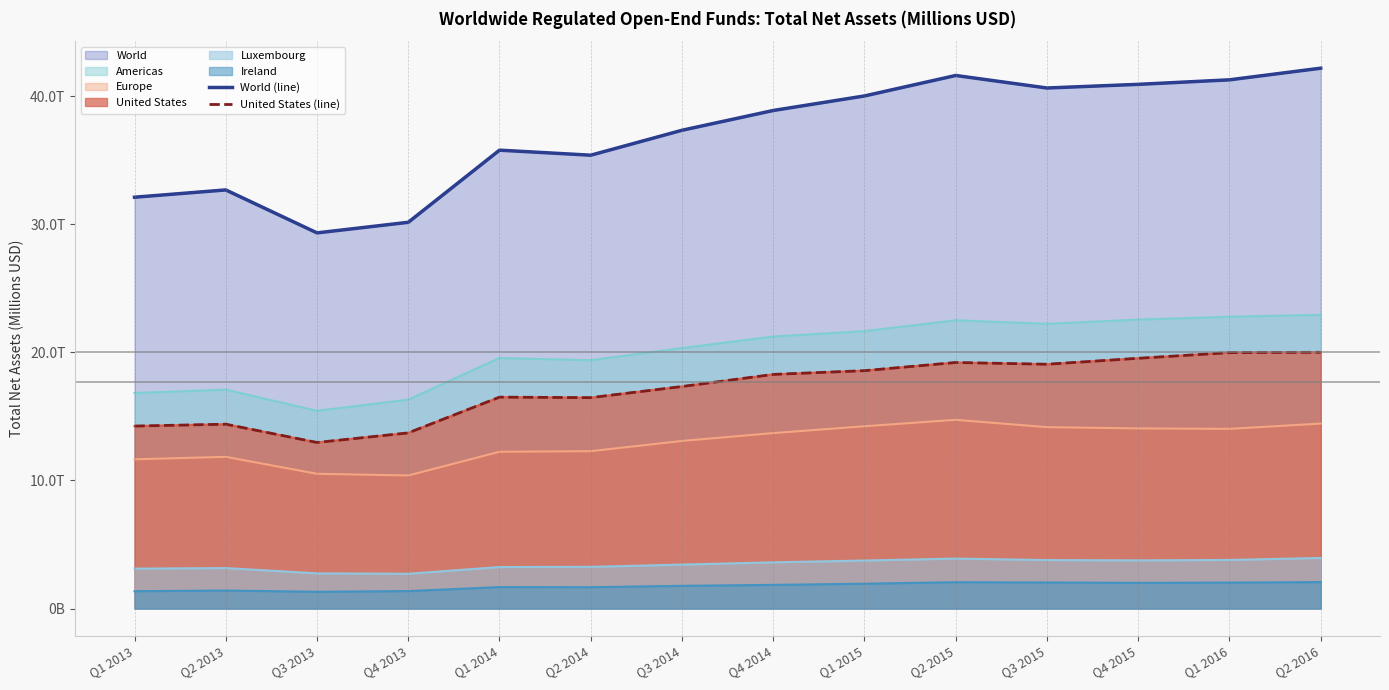

At which category does United States (line) reach its first local peak?

Q2 2013